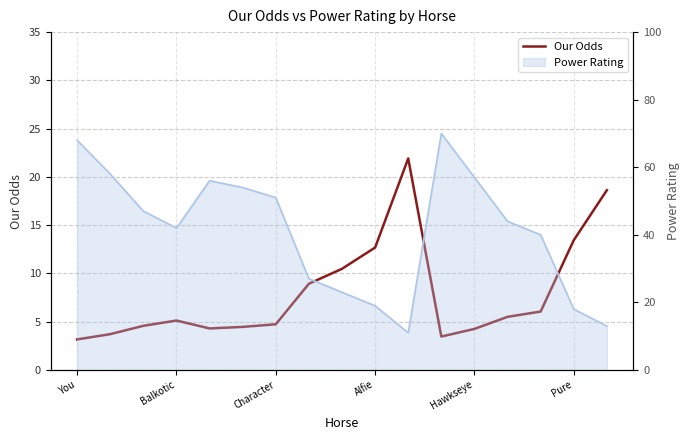

The value at 8 is 4.9. True or false?

False